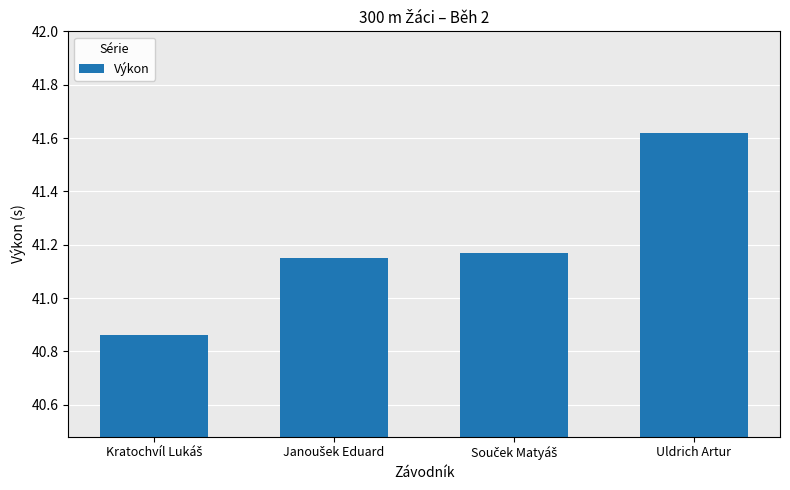

Which category has the highest value across all series?

Uldrich Artur